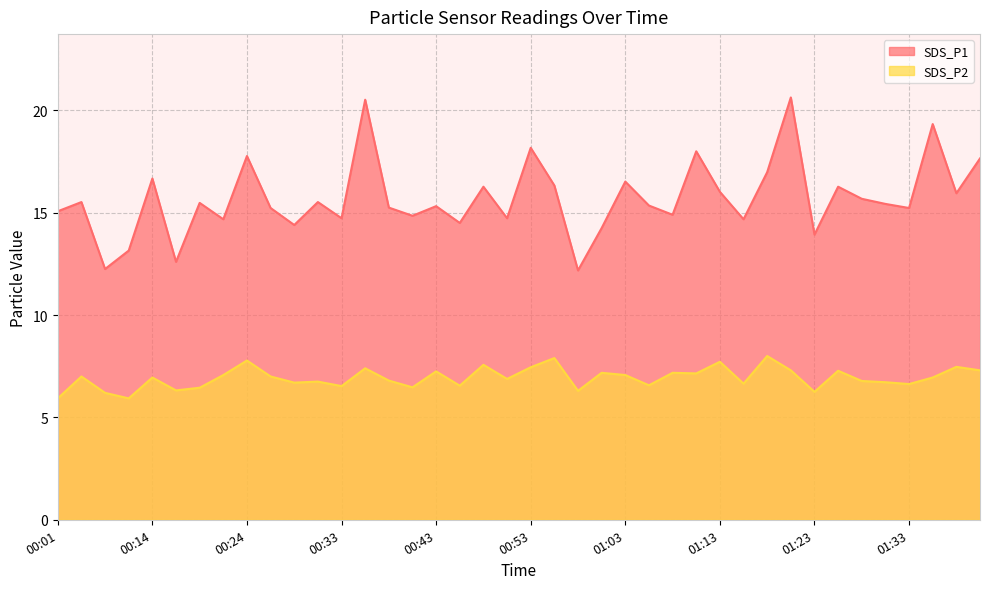

How many lines are shown in the chart?

2